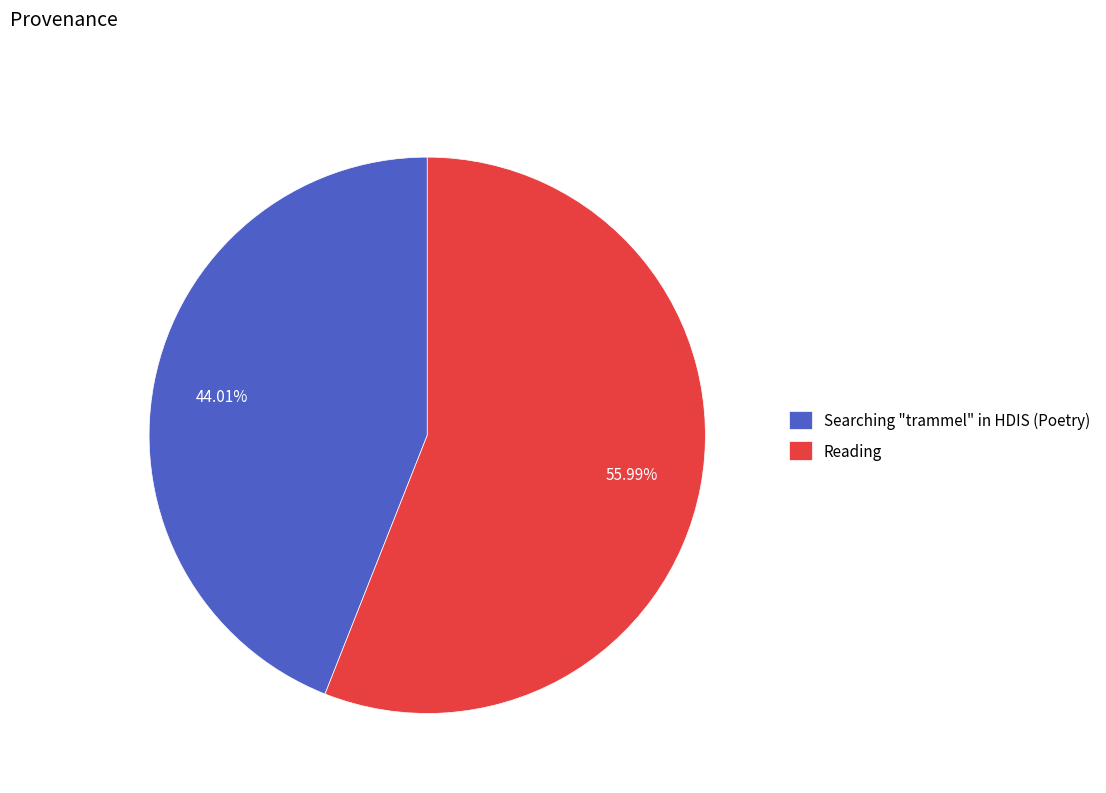

Is there a majority slice in this chart?

Yes